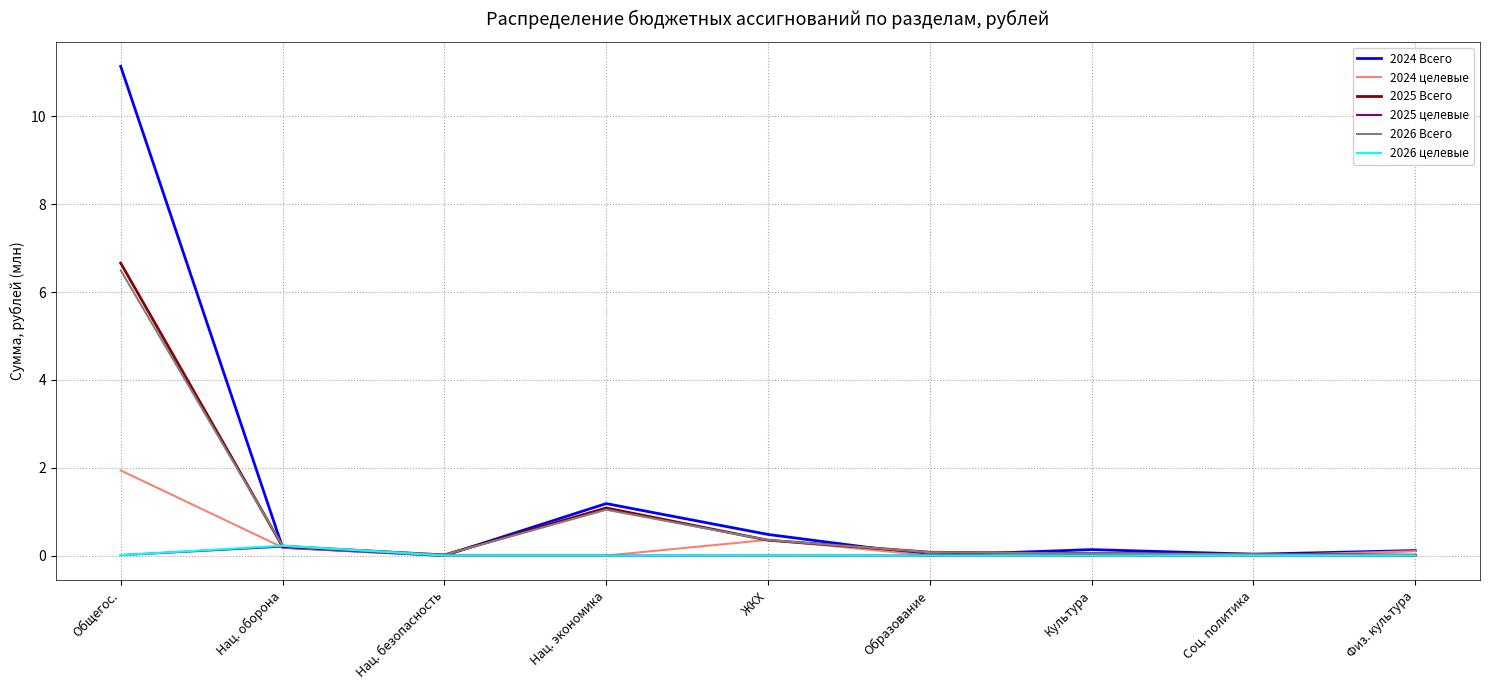

Which category has the highest value across all series?

Общегос.